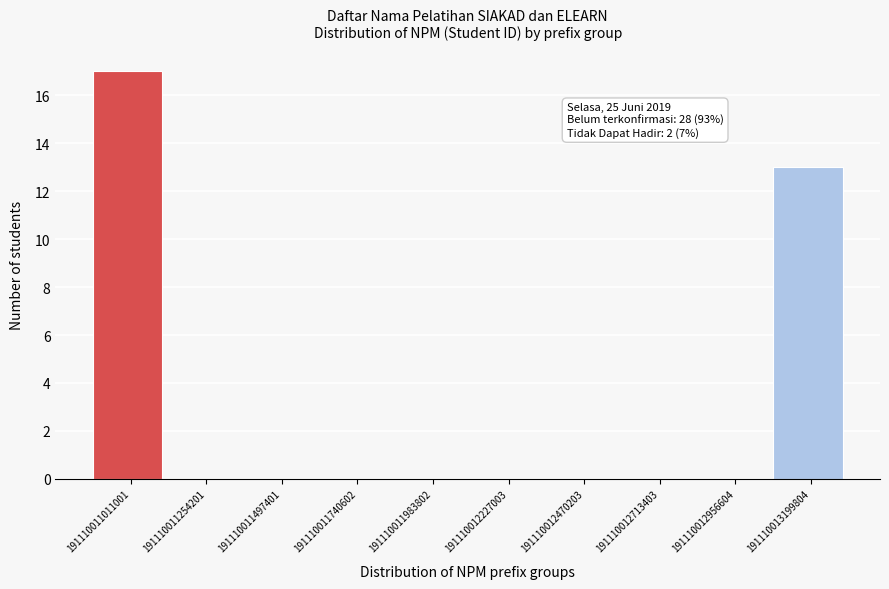

Over which range of the x-axis is the bar tallest?

191110011000000 to 191110011250000